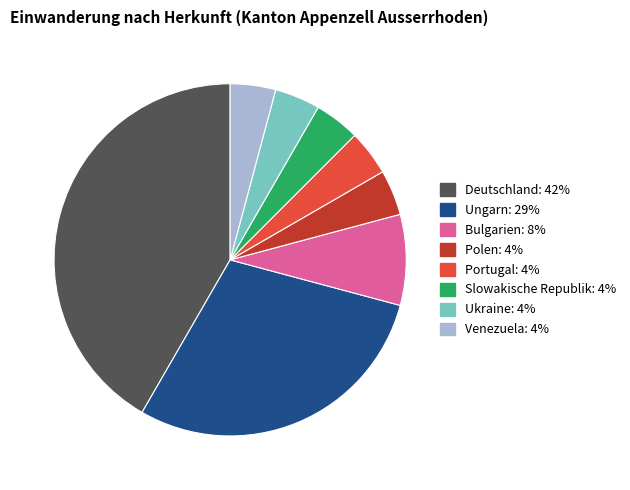

What is the ratio of the value at Deutschland: 42% to the value at Slowakische Republik: 4%?

10.0